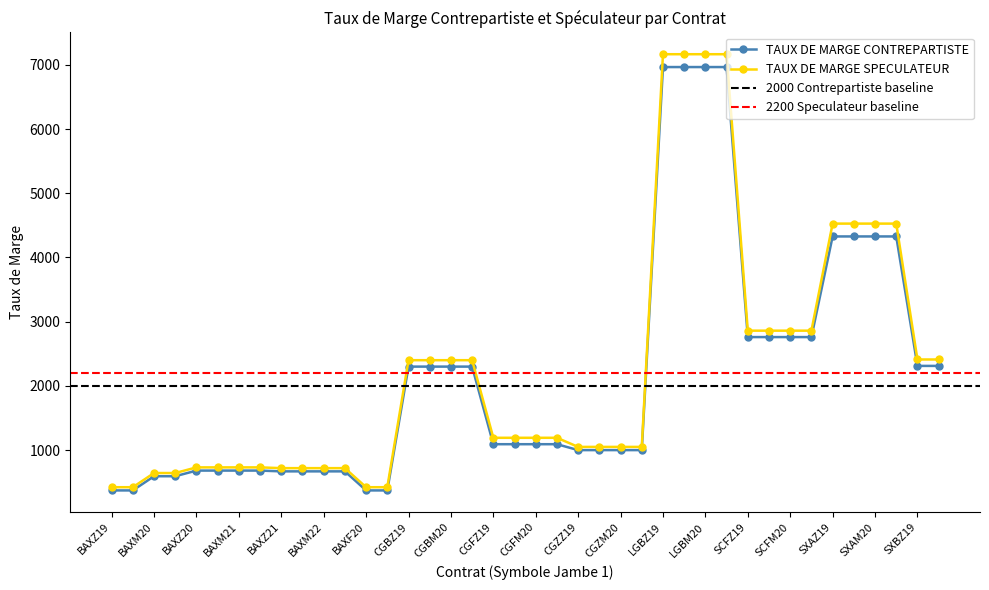

Which category has the highest value in the TAUX DE MARGE SPECULATEUR series?

LGBZ19